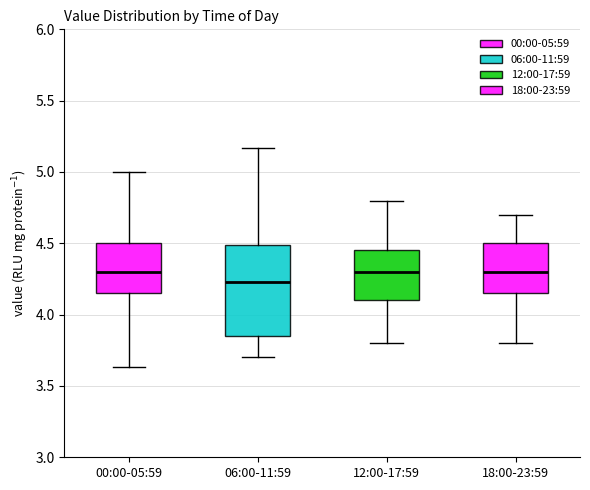

Reading left to right, transcribe this box plot: for each box, give where its median line is, the range the box spans, and where its two whiskers end, as read against the y-axis. The values are not printed on the chart, so give them approximately, as read against the axis.

00:00-05:59: median 4.30, box 4.15 to 4.50, whiskers 3.65 to 5.00
06:00-11:59: median 4.25, box 3.85 to 4.50, whiskers 3.70 to 5.15
12:00-17:59: median 4.30, box 4.10 to 4.45, whiskers 3.80 to 4.80
18:00-23:59: median 4.30, box 4.15 to 4.50, whiskers 3.80 to 4.70